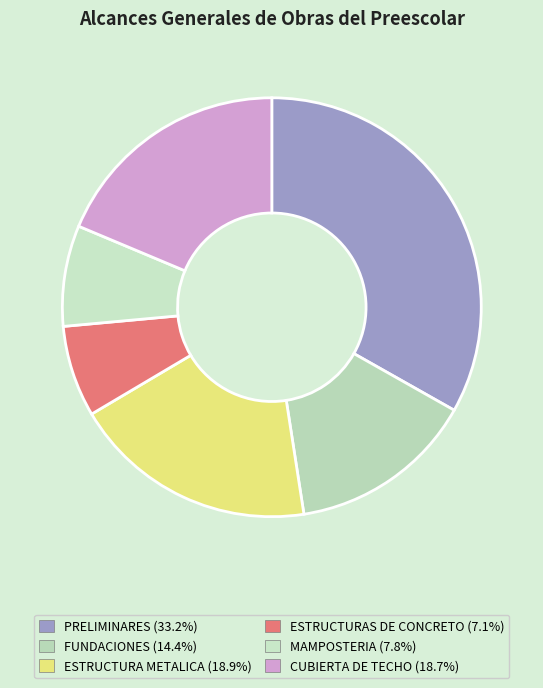

The PRELIMINARES slice represents 33% of the pie. True or false?

True